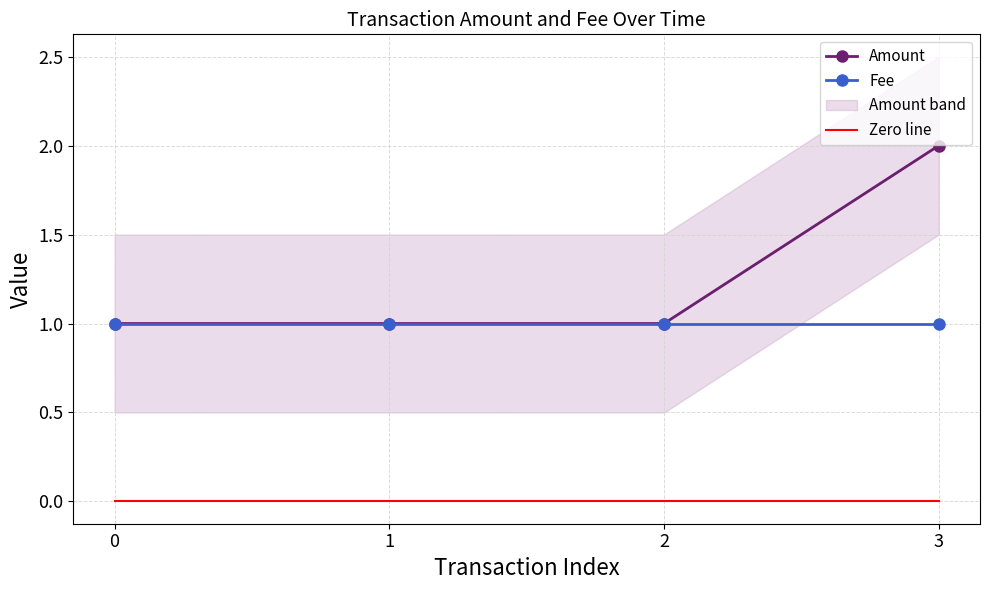

True or false: Fee and Amount cross at least once.

False